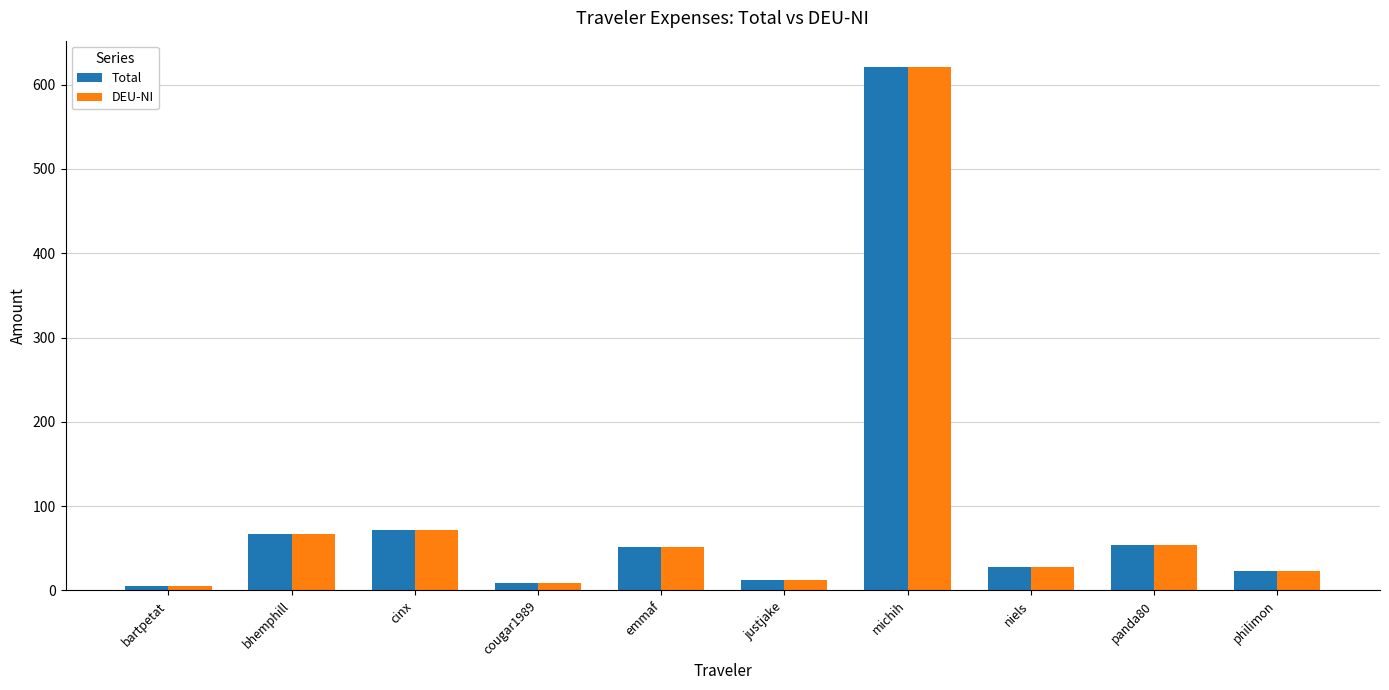

What is the maximum value shown in the chart?

621.1